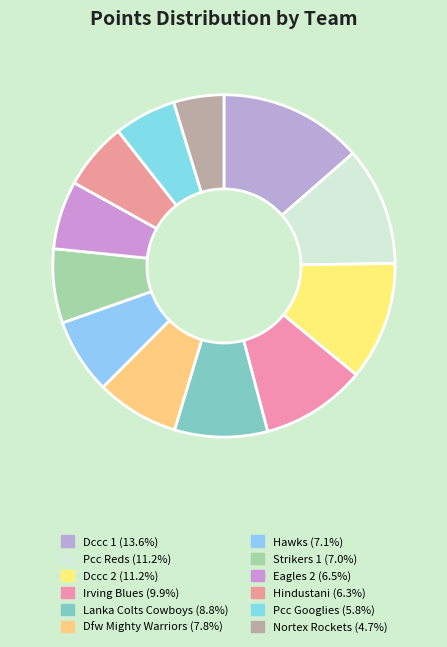

How many segments does this pie chart have?

12